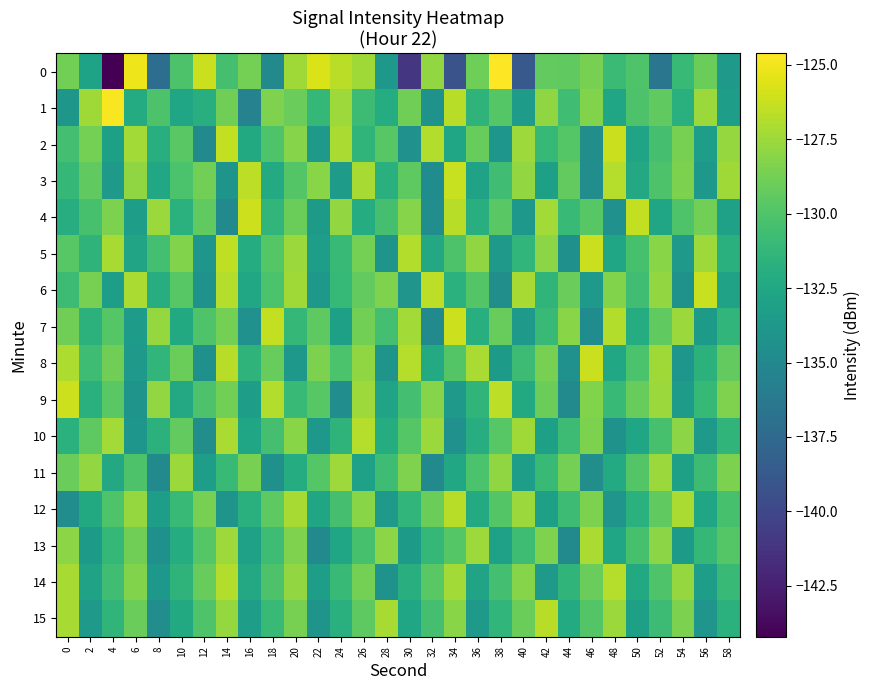

Which series has the largest total across all categories?

8